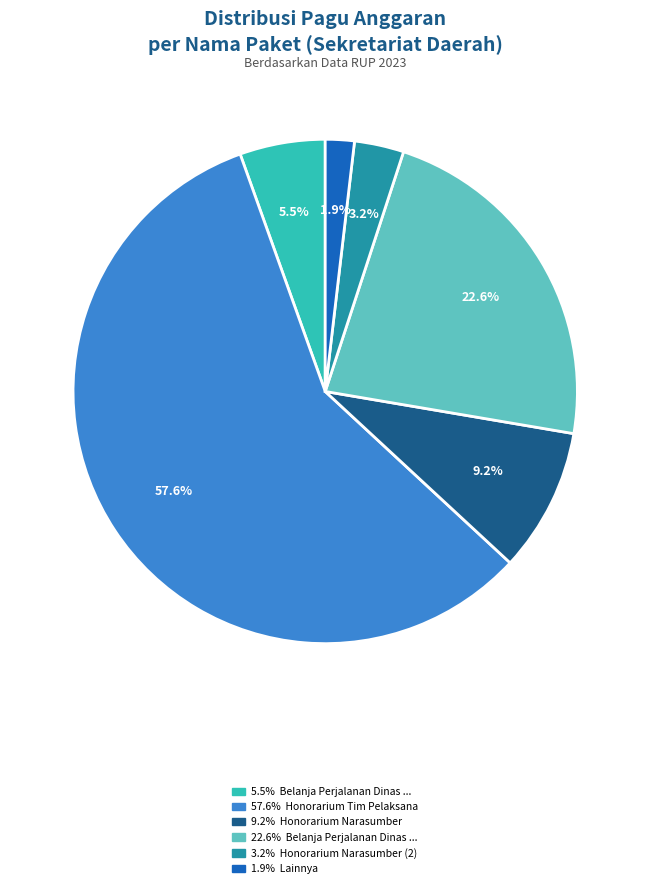

Does any single category account for the majority?

Yes